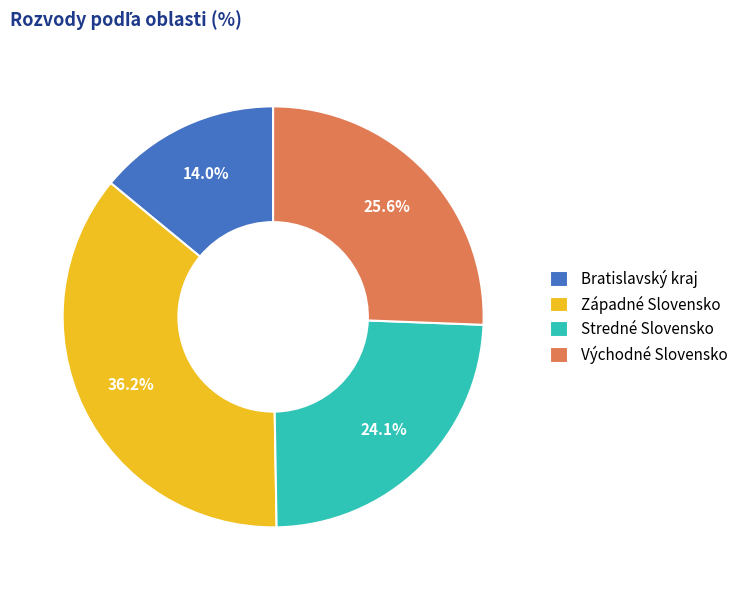

The Východné Slovensko slice represents 17% of the pie. True or false?

False